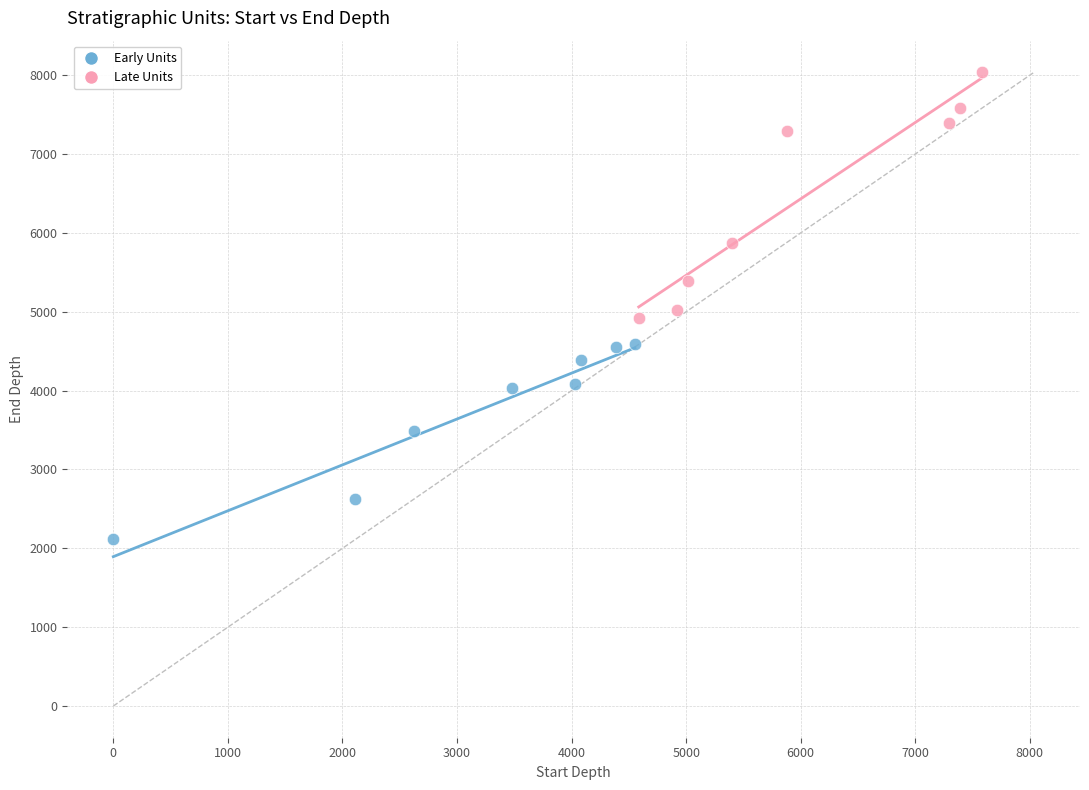

Which series has the widest spread of Y values?

Late Units